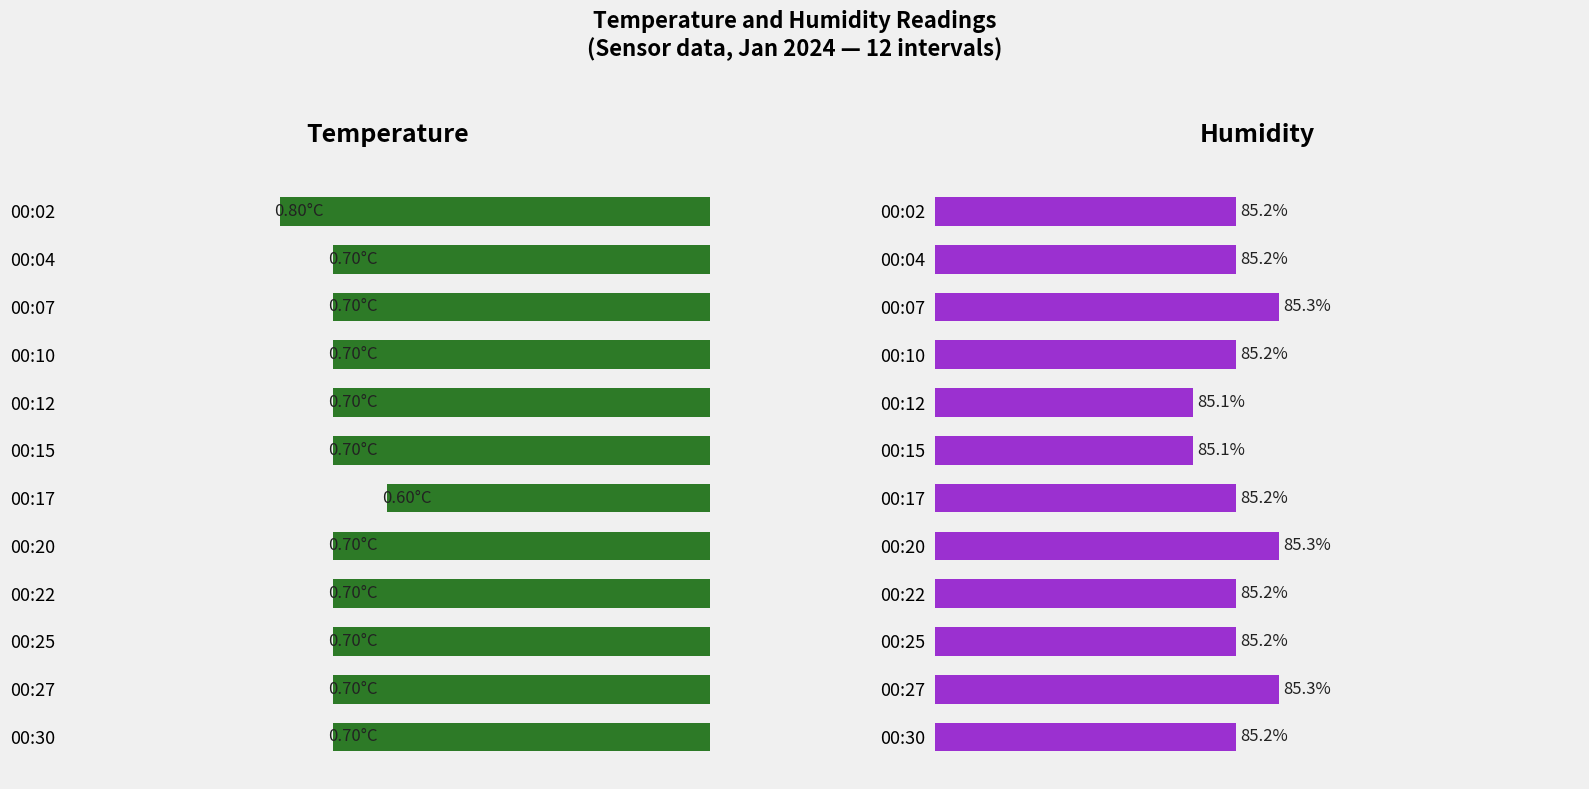

The Humidity series shows 85.1 at 00:12. True or false?

True